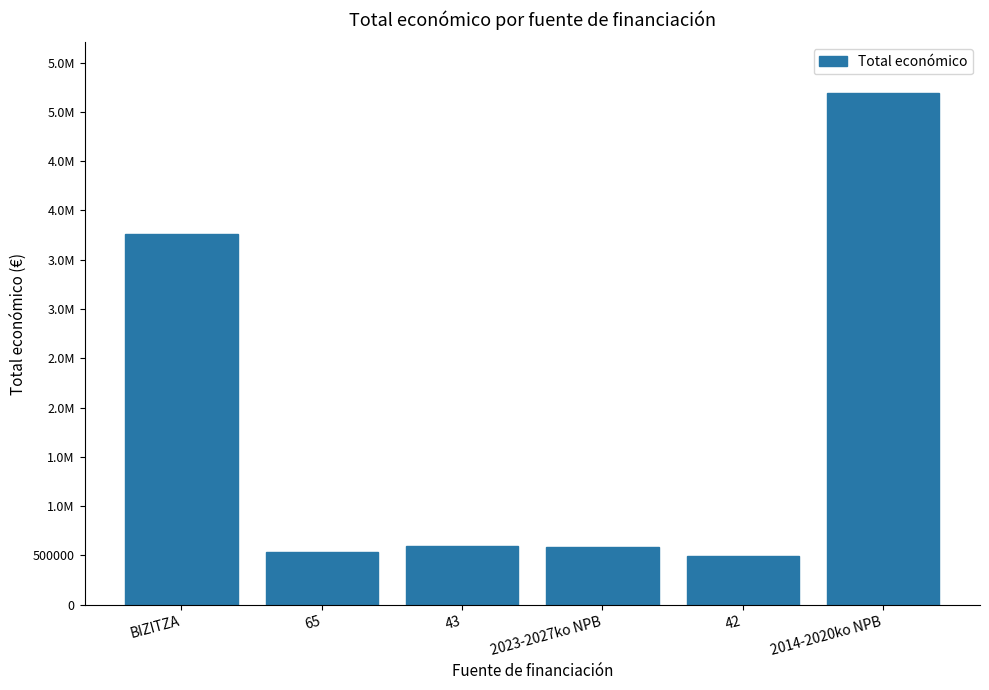

Reading left to right, extract all data points from this chart.

3756977	533449	598672	590712	497232	5187255